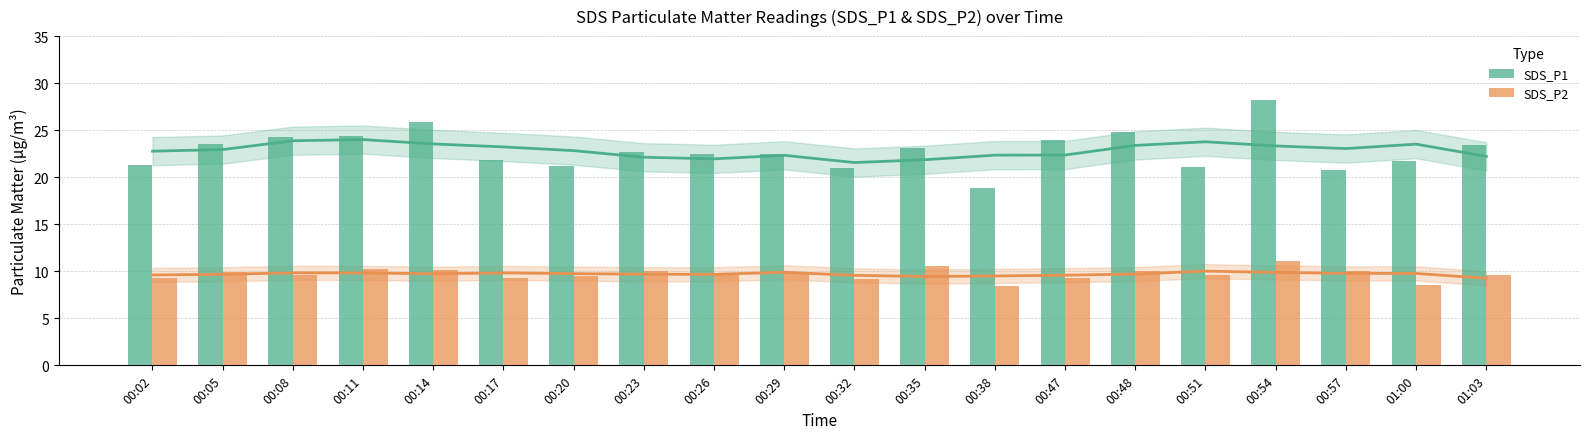

Where is SDS_P2 nearest to the value 9?

00:32